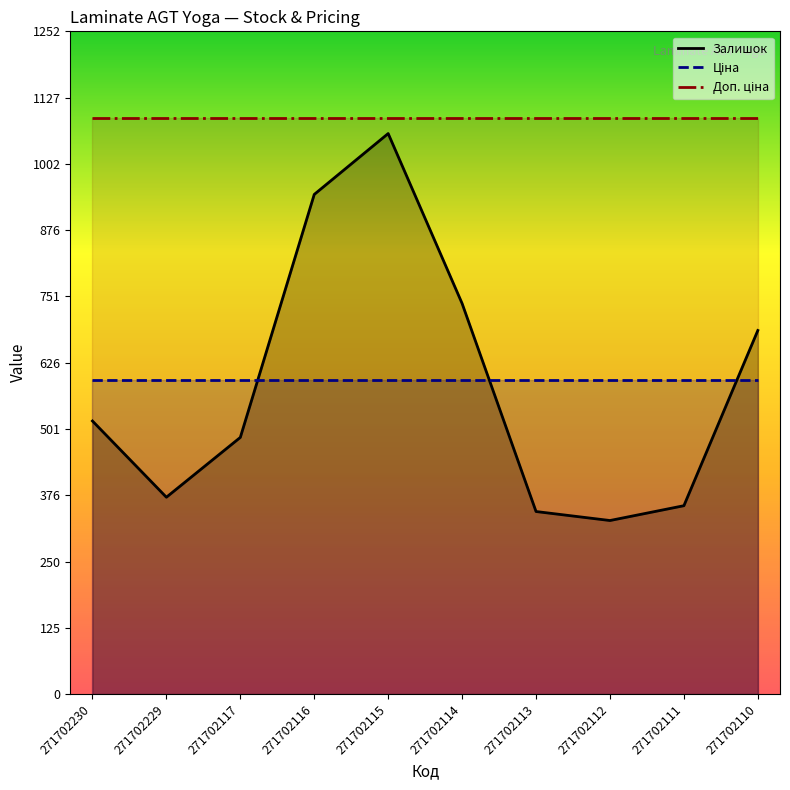

What is the total value across all series at 271702115?

2741.6